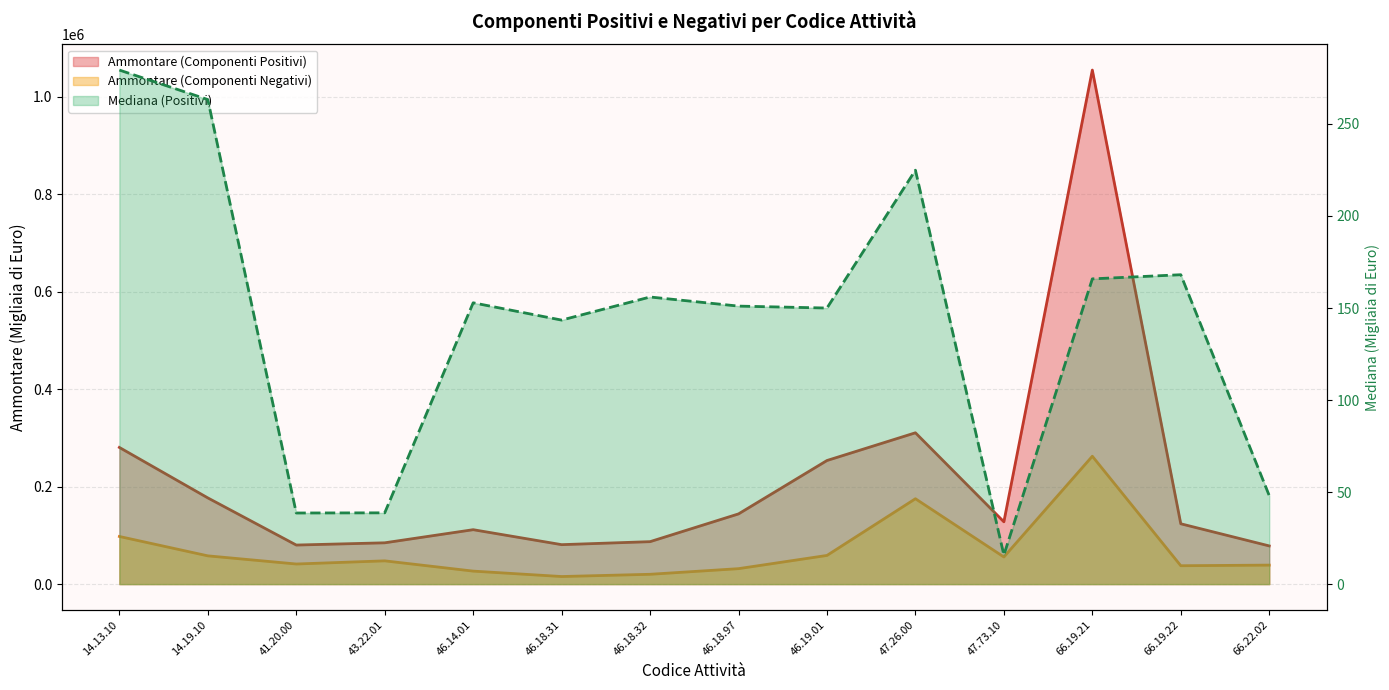

List the series in order of their peak value, lowest first.

Mediana (Positivi), Ammontare (Componenti Negativi), Ammontare (Componenti Positivi)